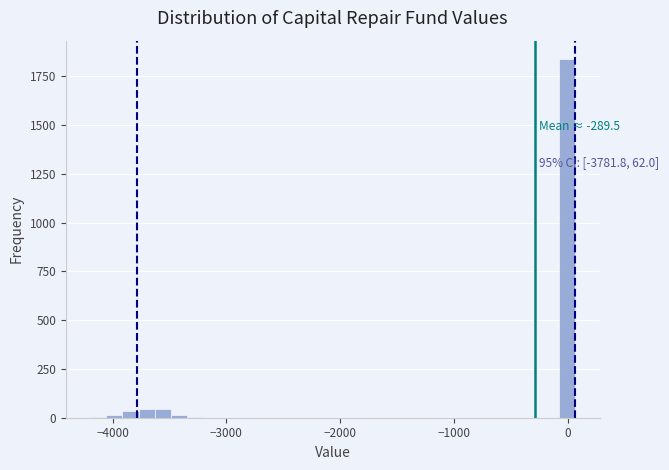

Around what value on the x-axis is the tallest bar? Give the approximate position of its centre, as read against the axis.

0